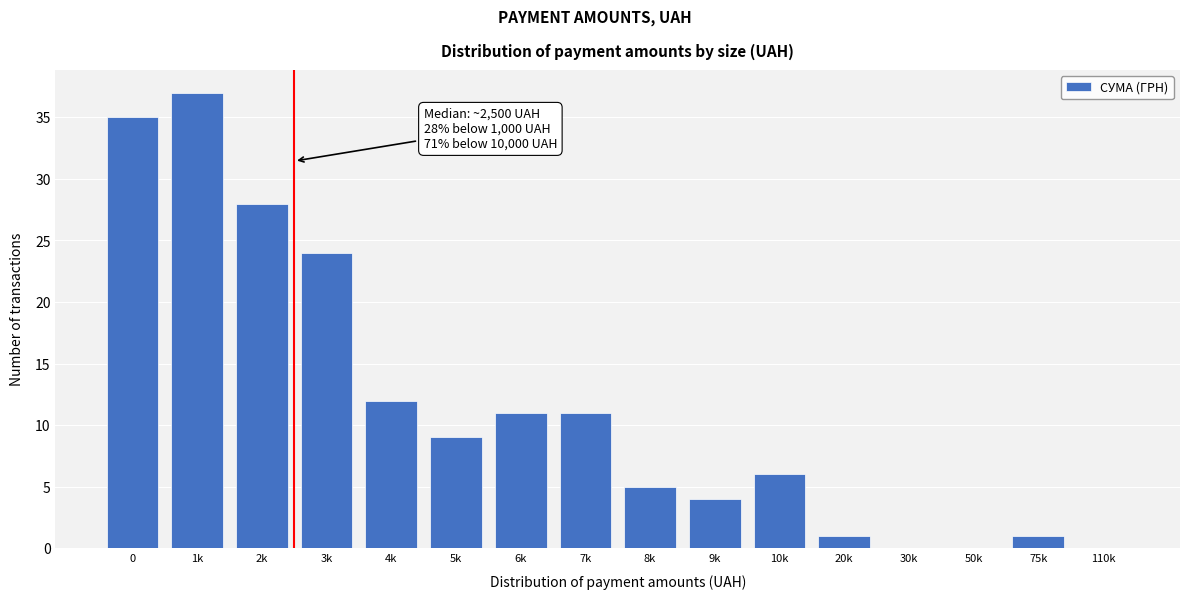

Reading left to right, what are all the values shown in this chart?

0=35	1k=37	2k=28	3k=24	4k=12	5k=9	6k=11	7k=11	8k=5	9k=4	10k=6	20k=1	30k=0	50k=0	75k=1	110k=0